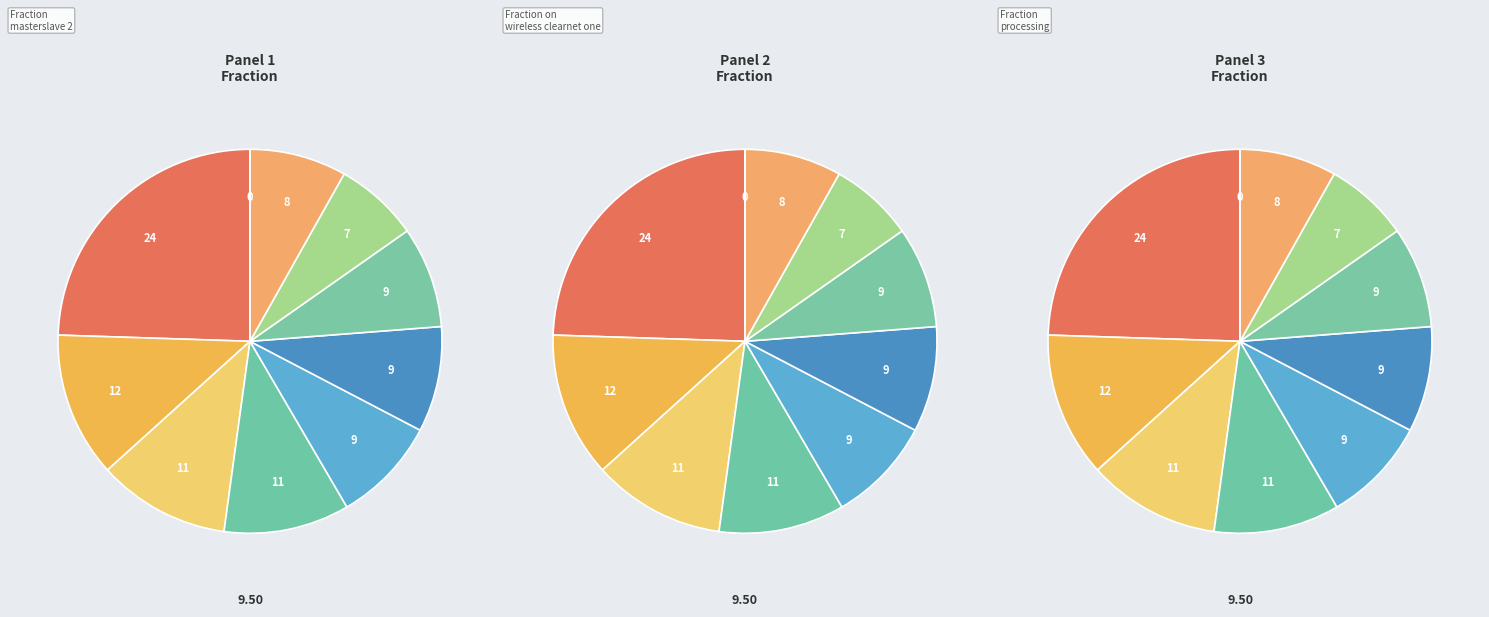

To the nearest percent, what is the average slice percentage?

10%